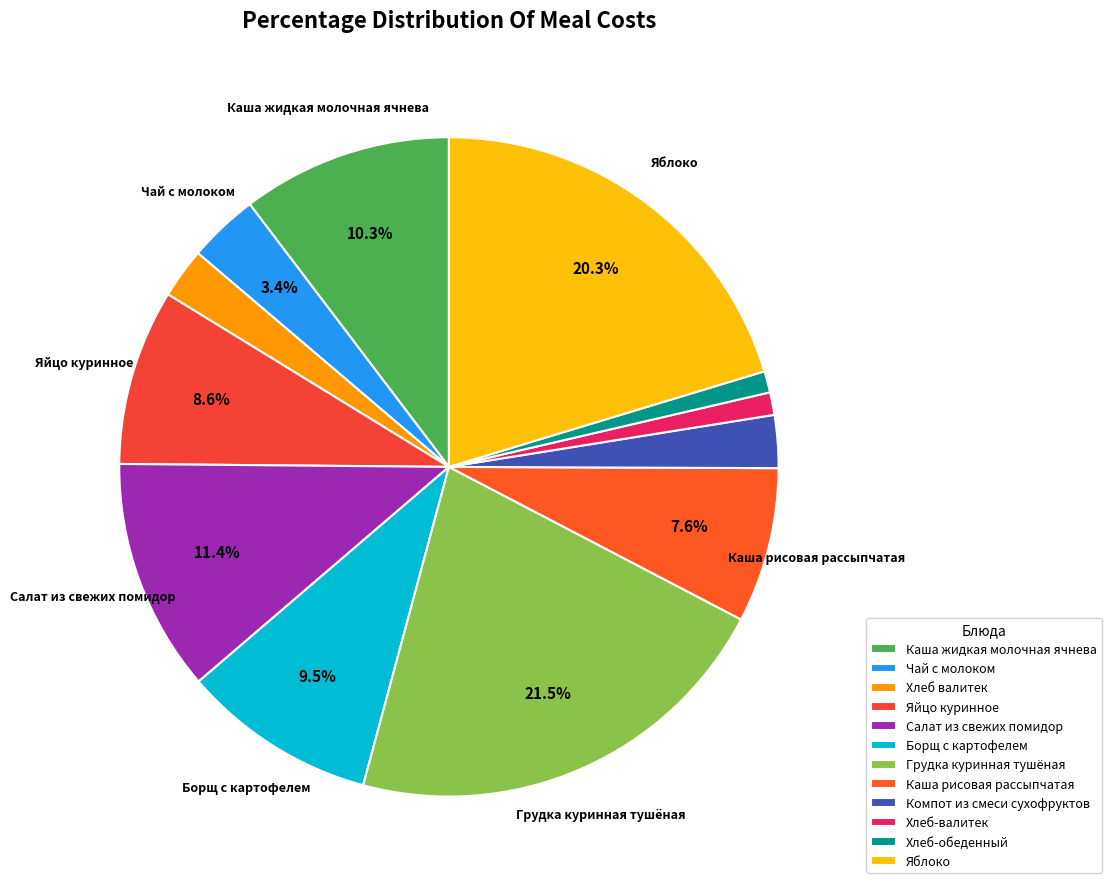

The Салат из свежих помидор slice represents 25% of the pie. True or false?

False